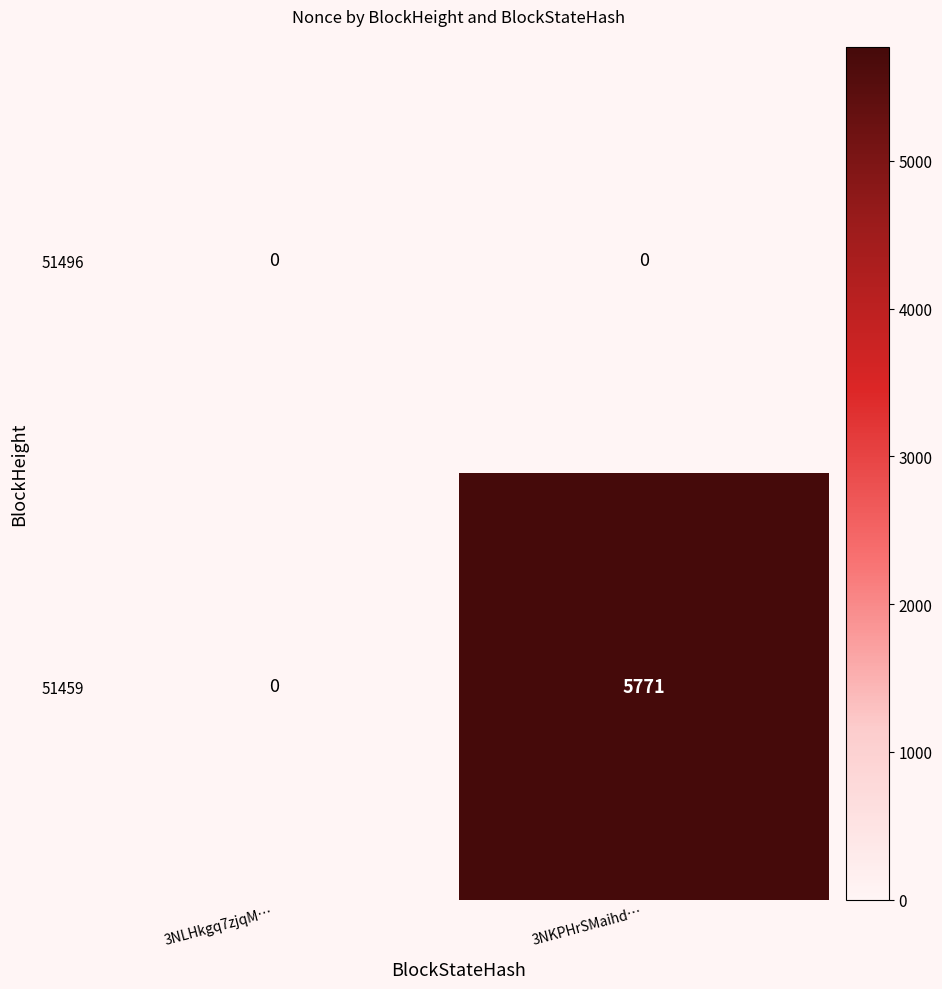

Which series has the largest range (max minus min)?

51459